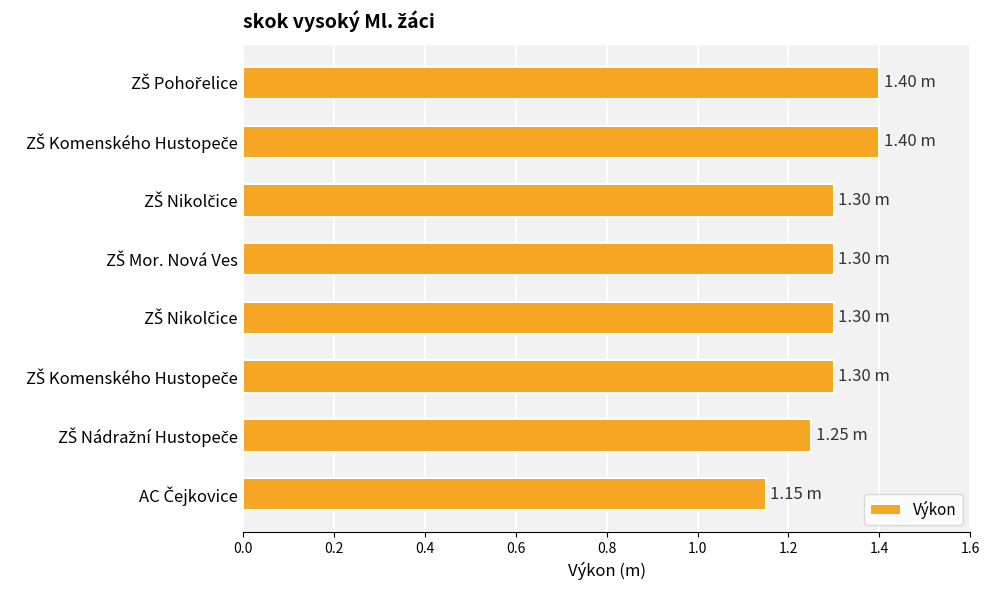

How many bars are there in total?

8